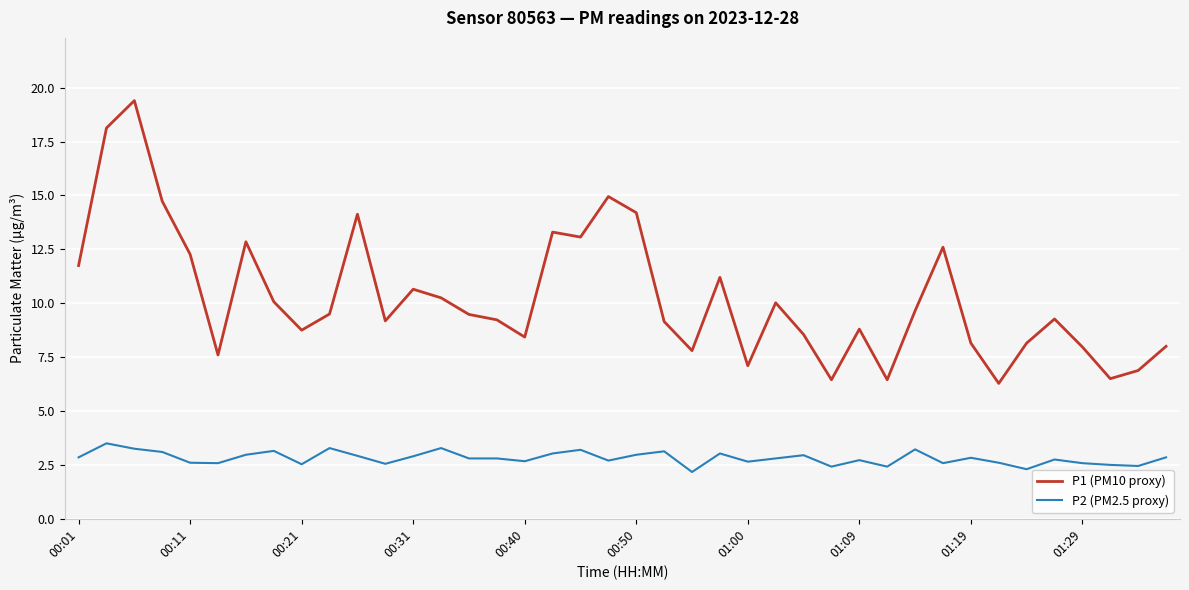

What is the highest value of the P2 (PM2.5 proxy) series?

3.5